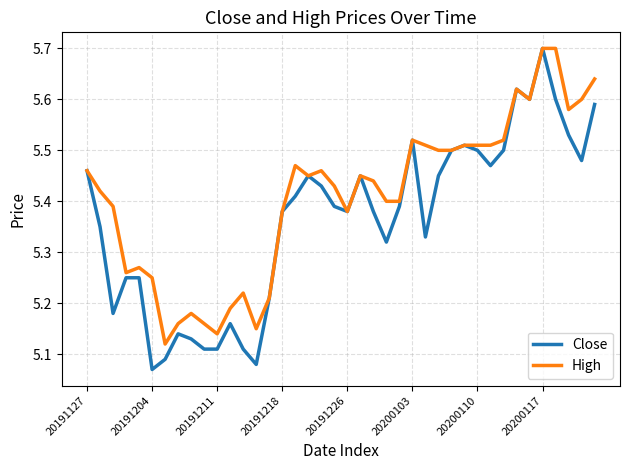

Does the chart display data point markers on the line(s)?

No